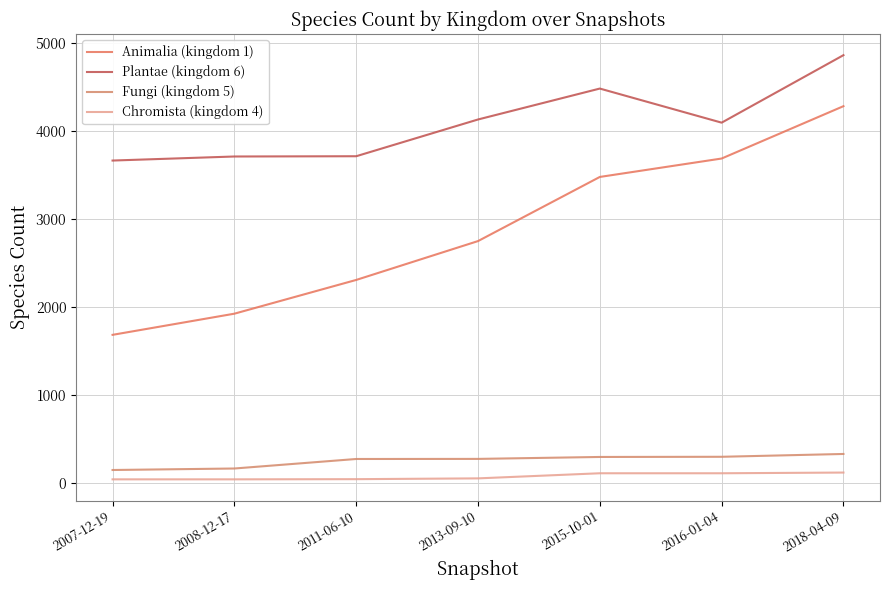

Where does the Plantae (kingdom 6) series first go above 4091?

2013-09-10